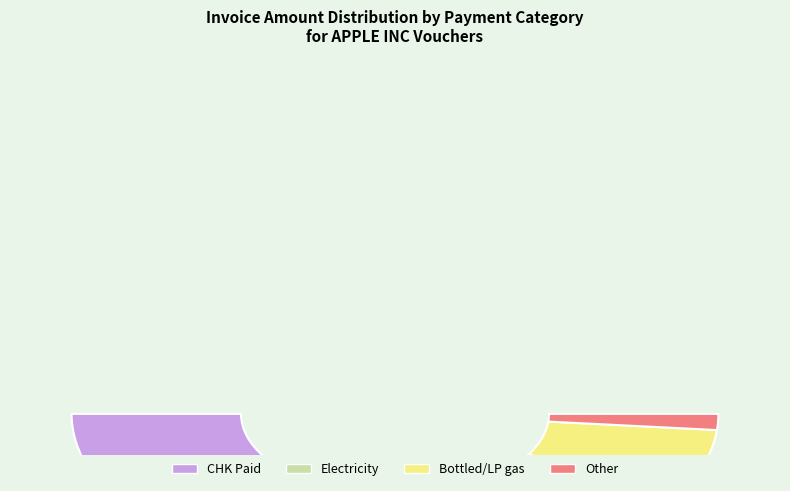

Is it true that Other is 13% of the pie?

True